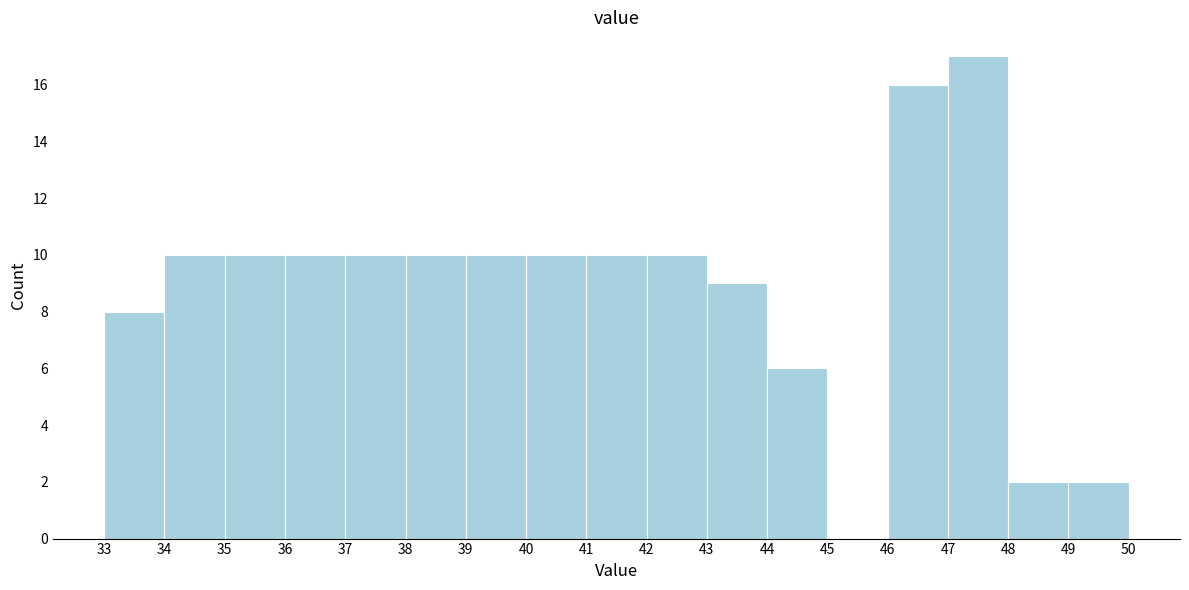

Reading left to right, transcribe this chart: for each bar, give the range it covers on the x-axis and its height. The values are not printed on the chart, so give them approximately, as read against the axis.

33 to 34: 8
34 to 35: 10
35 to 36: 10
36 to 37: 10
37 to 38: 10
38 to 39: 10
39 to 40: 10
40 to 41: 10
41 to 42: 10
42 to 43: 10
43 to 44: 9
44 to 45: 6
45 to 46: 0
46 to 47: 16
47 to 48: 17
48 to 49: 2
49 to 50: 2